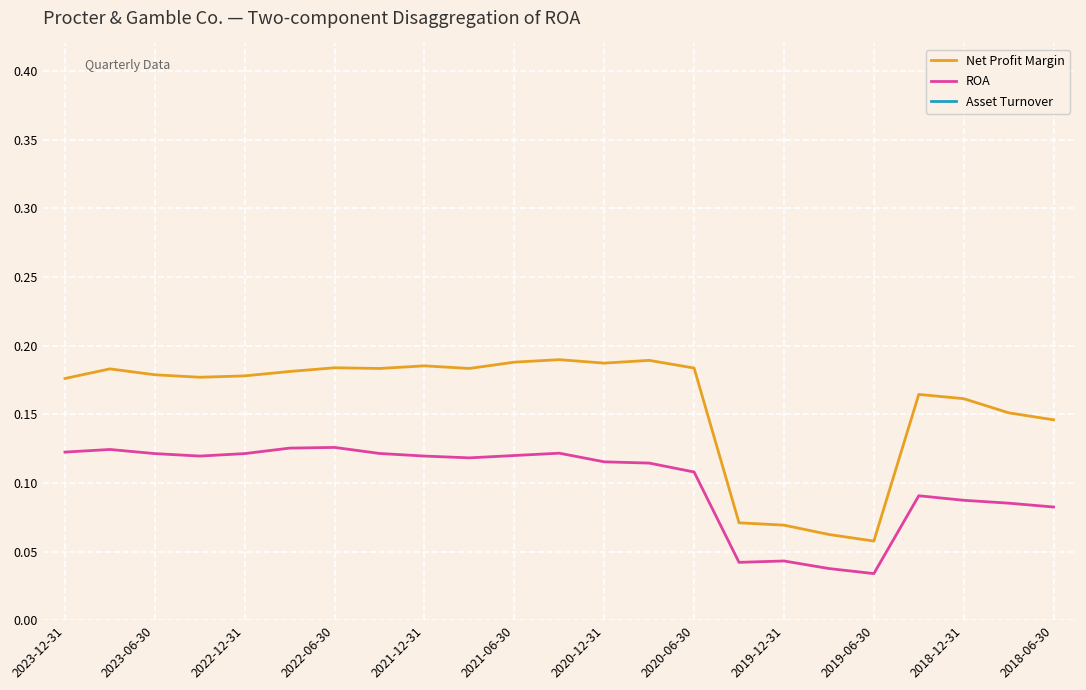

True or false: Net Profit Margin has a value of 0.3 at 2023-06-30.

False